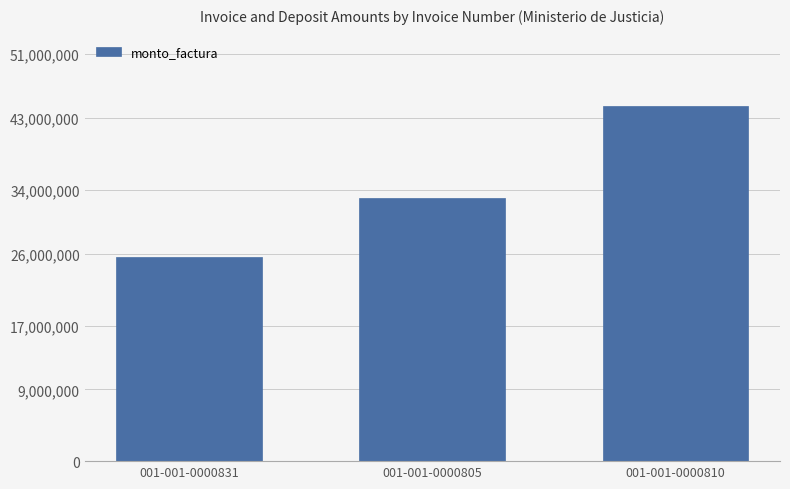

List the labels in order of value, largest first.

001-001-0000810, 001-001-0000805, 001-001-0000831